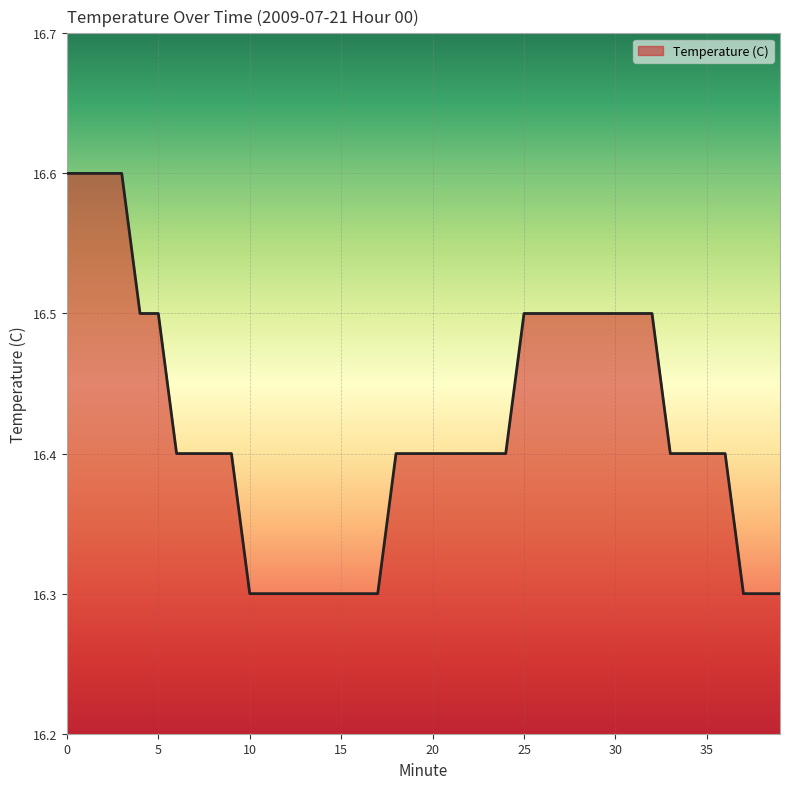

What is the greatest value displayed?

16.6